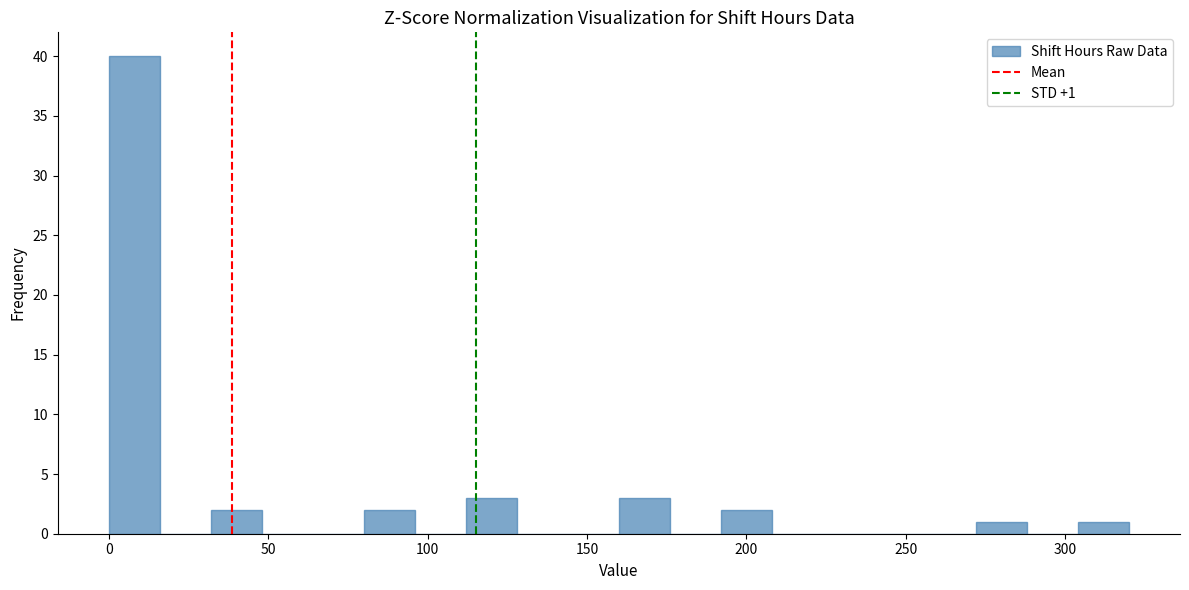

Around what value on the x-axis is the tallest bar? Give the approximate position of its centre, as read against the axis.

10